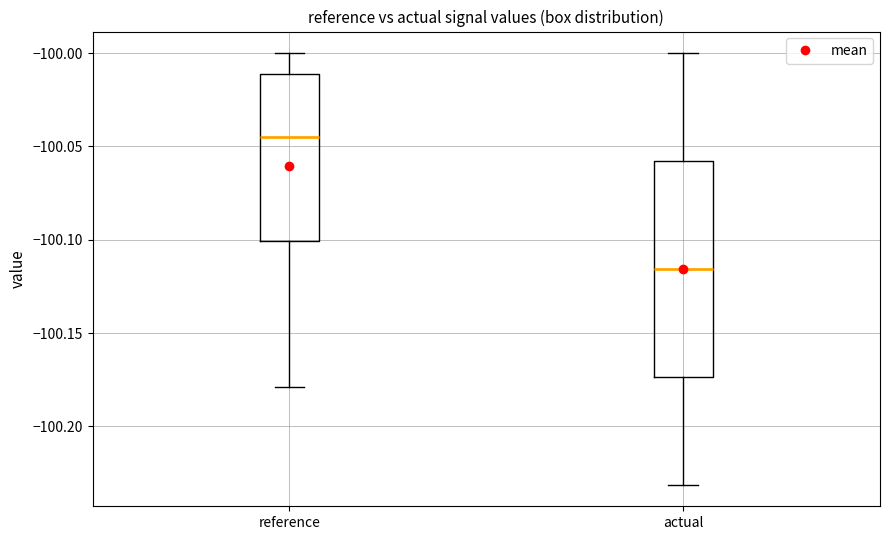

Where is the upper edge of the box for reference on the y-axis? The values are not printed on the chart, so give them approximately, as read against the axis.

-100.010